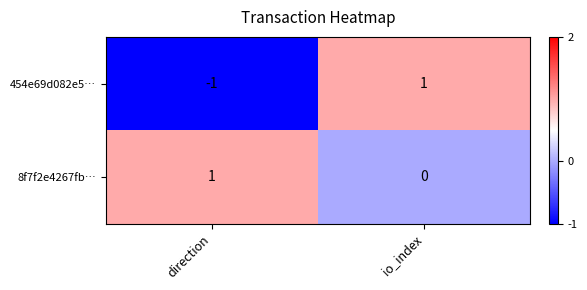

Where is 8f7f2e4267fb… nearest to the value 0?

io_index